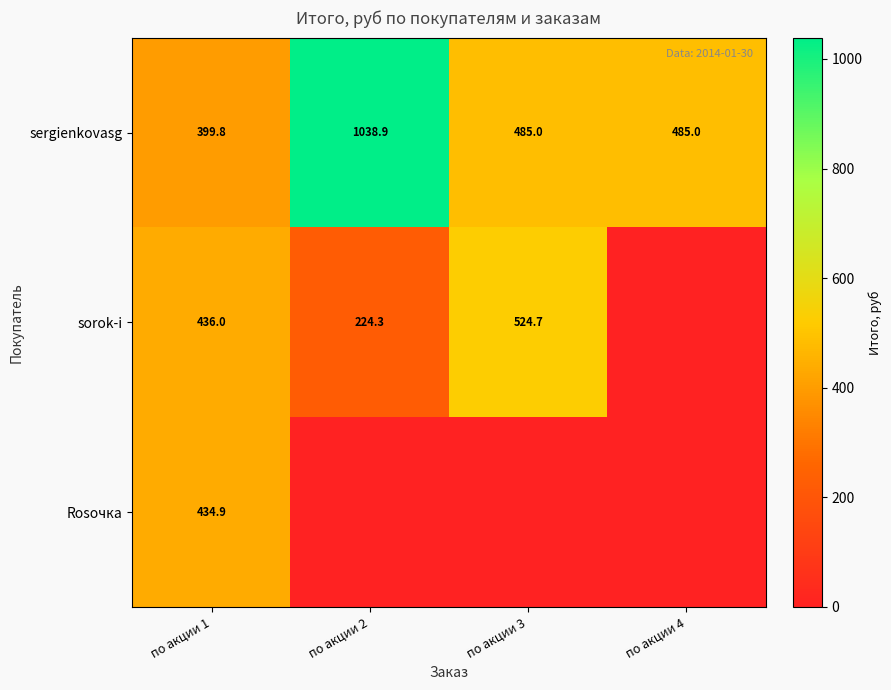

At which label does sergienkovasg reach its peak?

по акции 2